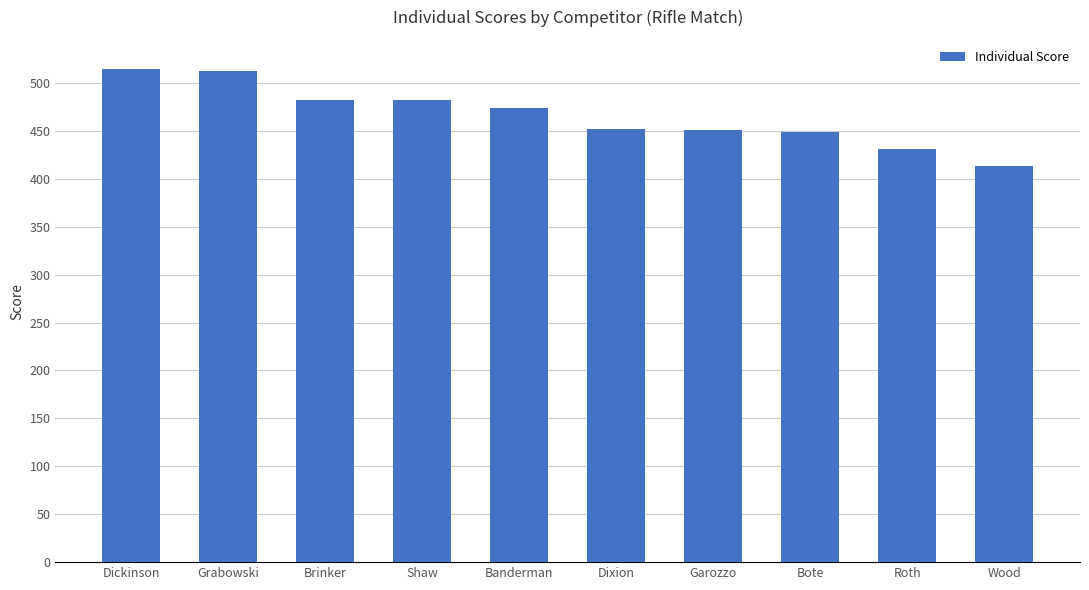

At which category does the chart reach its minimum across all series?

Wood